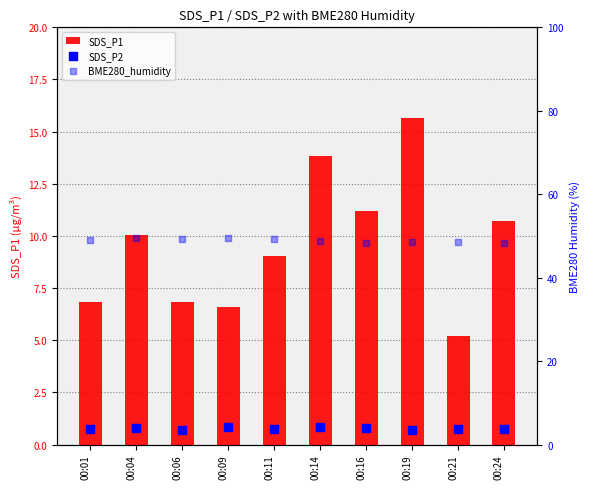

Which series reaches the minimum Y coordinate?

SDS_P2